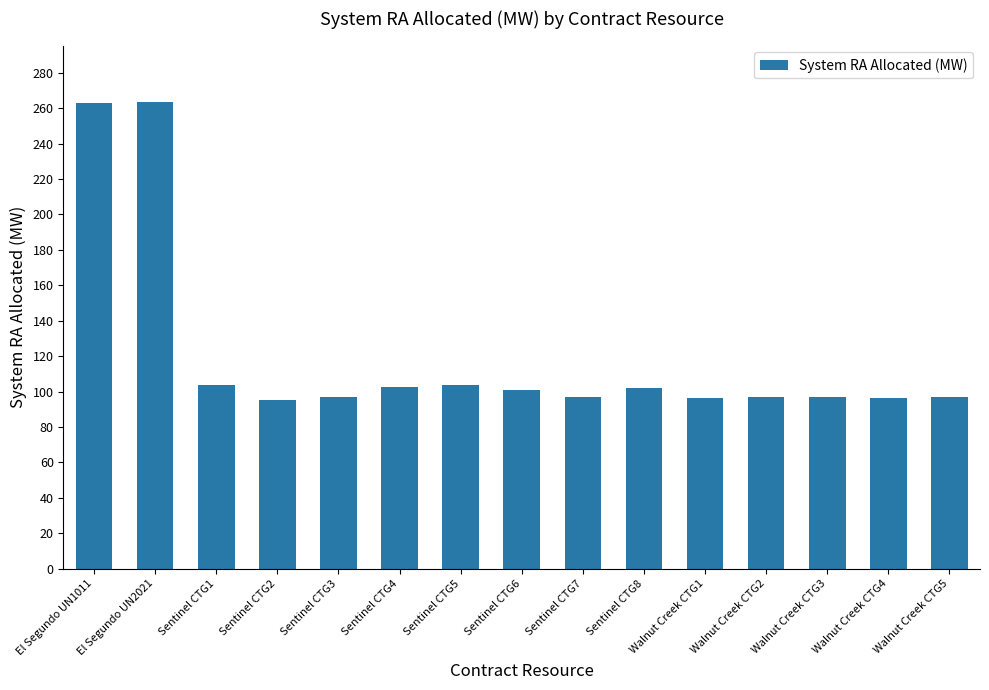

What is the smallest value displayed?

95.3